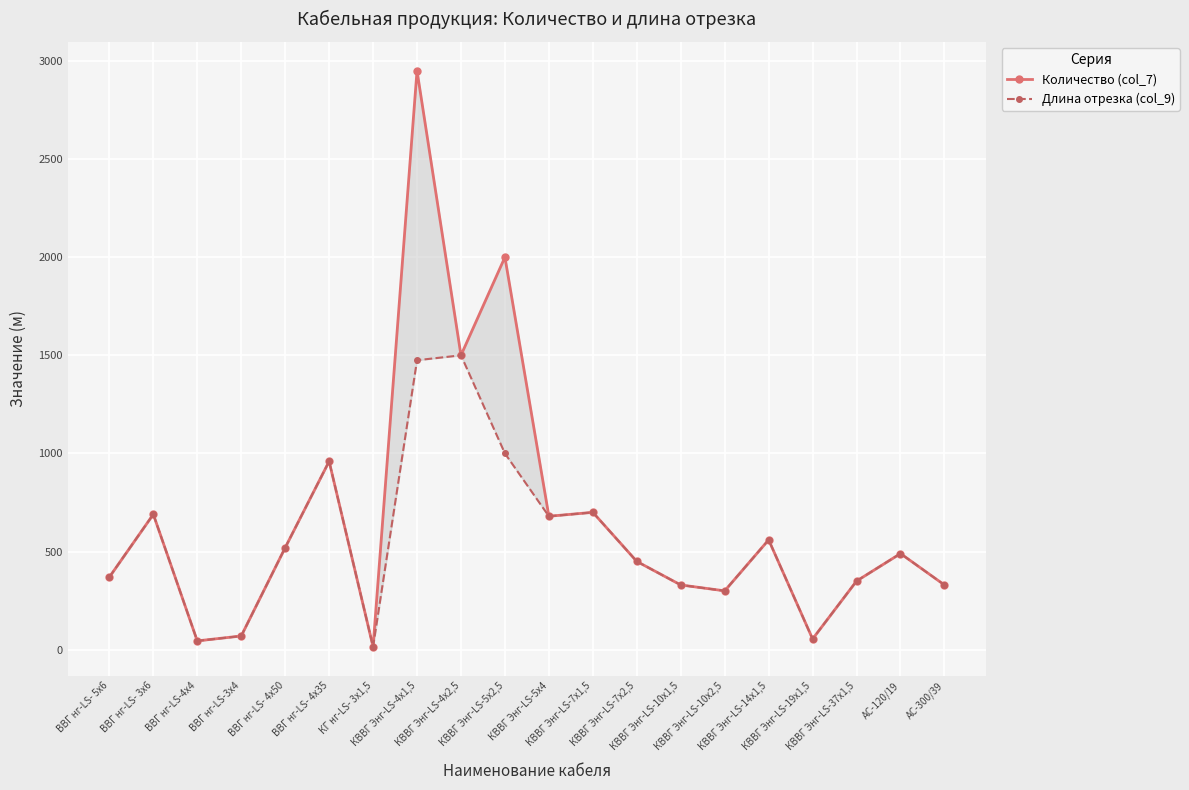

What is the sum of the Длина отрезка (col_9) values at КВВГ Энг-LS-19х1,5 and КВВГ Энг-LS-10х1,5?

385